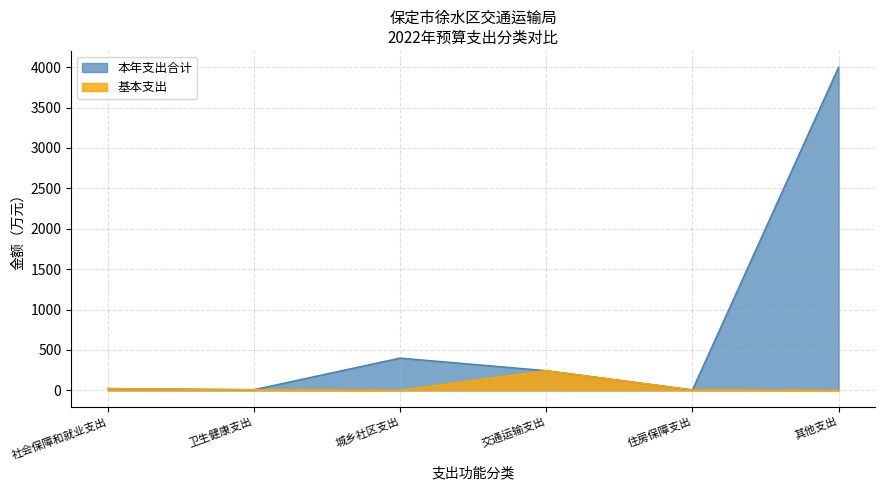

What position from the left is 社会保障和就业支出?

1